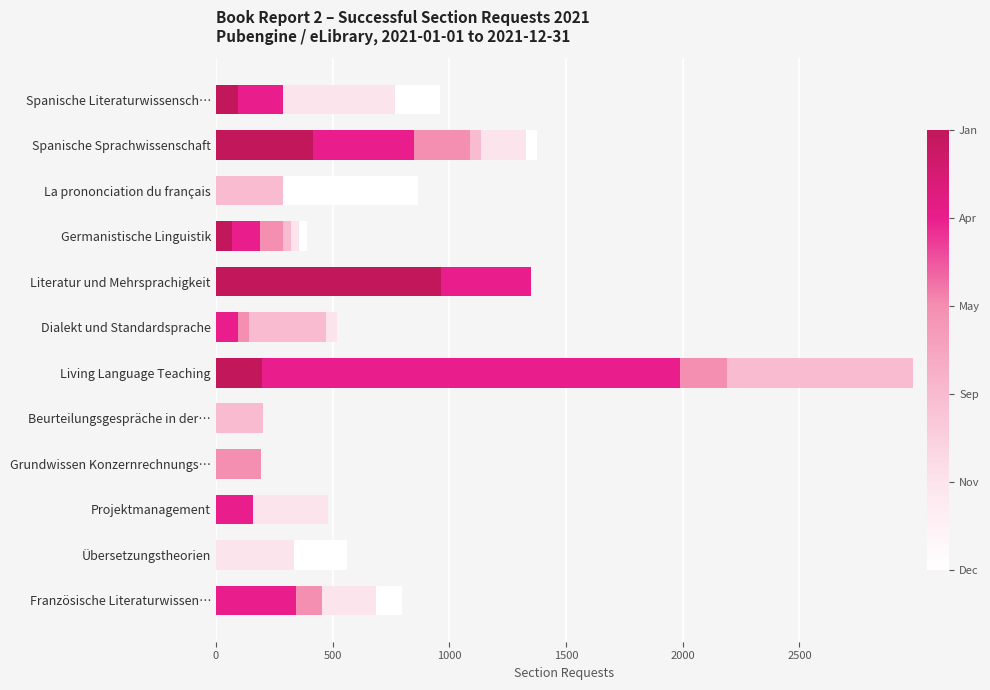

How many series are shown in this chart?

6